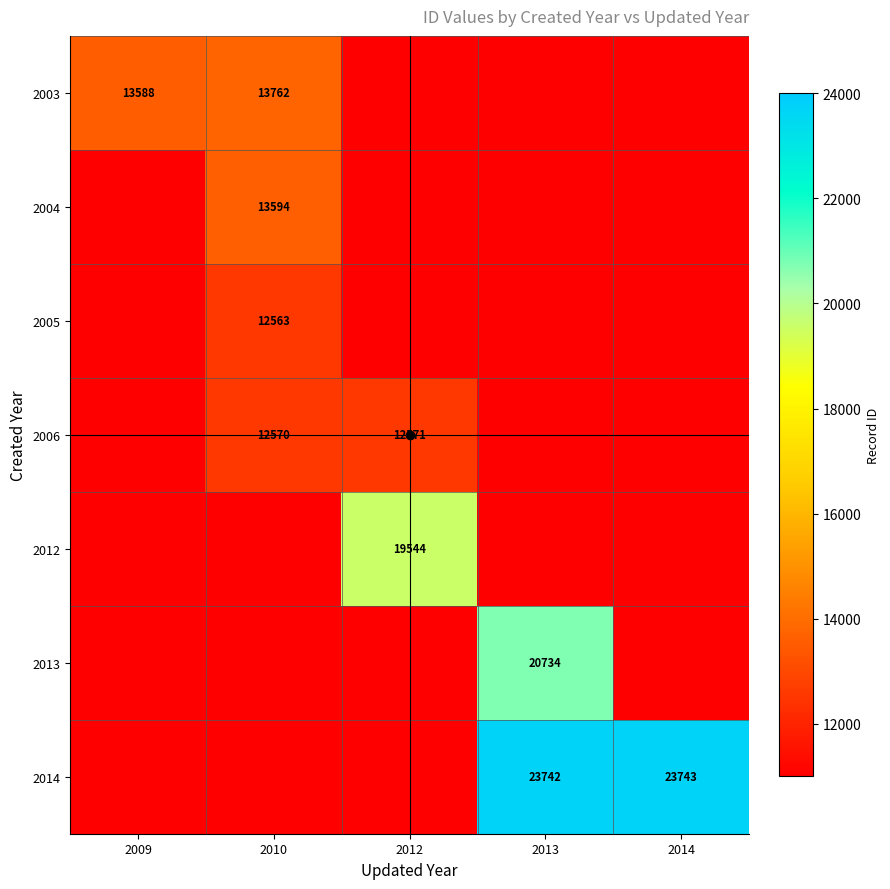

List the labels in order of 2013 value, smallest first.

2009, 2010, 2012, 2014, 2013